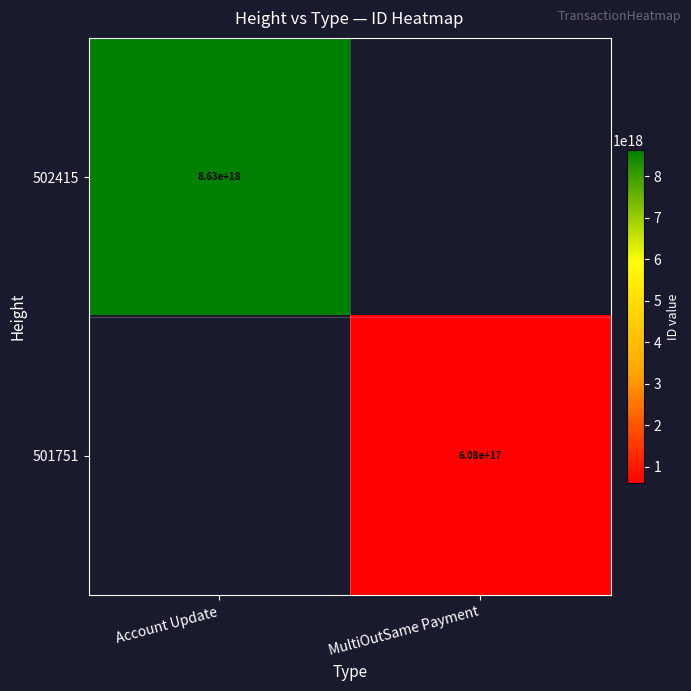

True or false: 502415 has a value of 13431036179041220608 at Account Update.

False